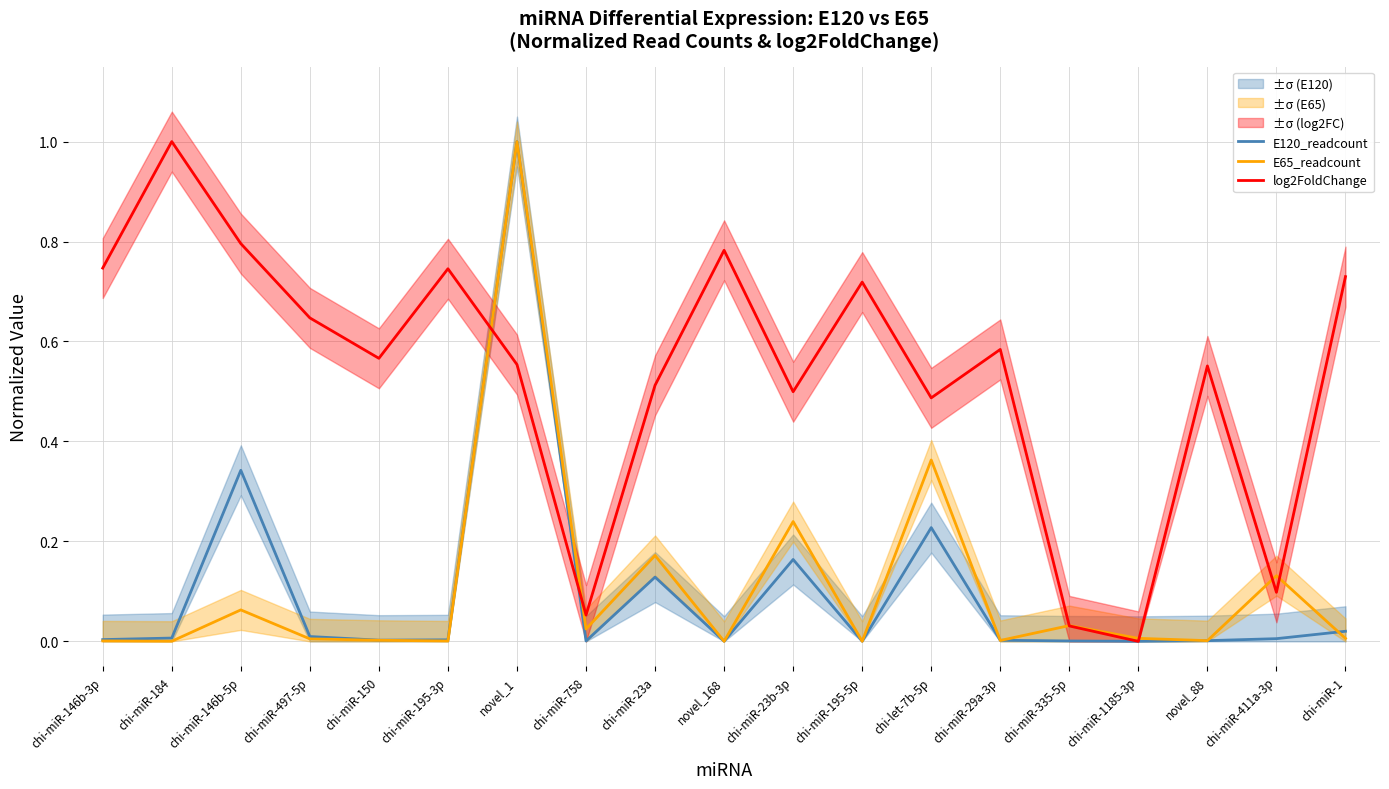

At which category does E65_readcount reach its first local peak?

chi-miR-146b-5p